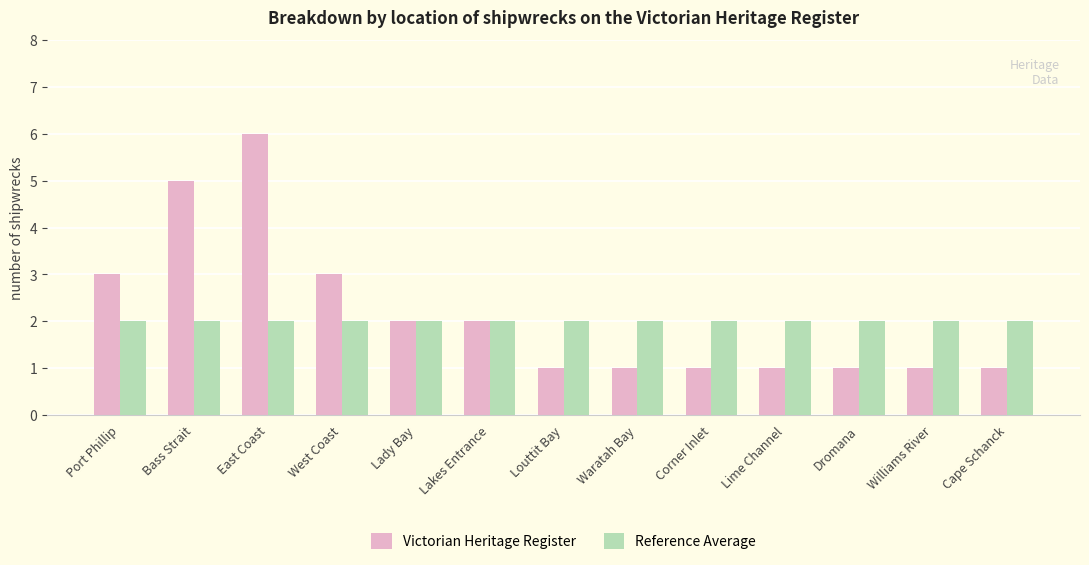

How many bars are there in total?

26